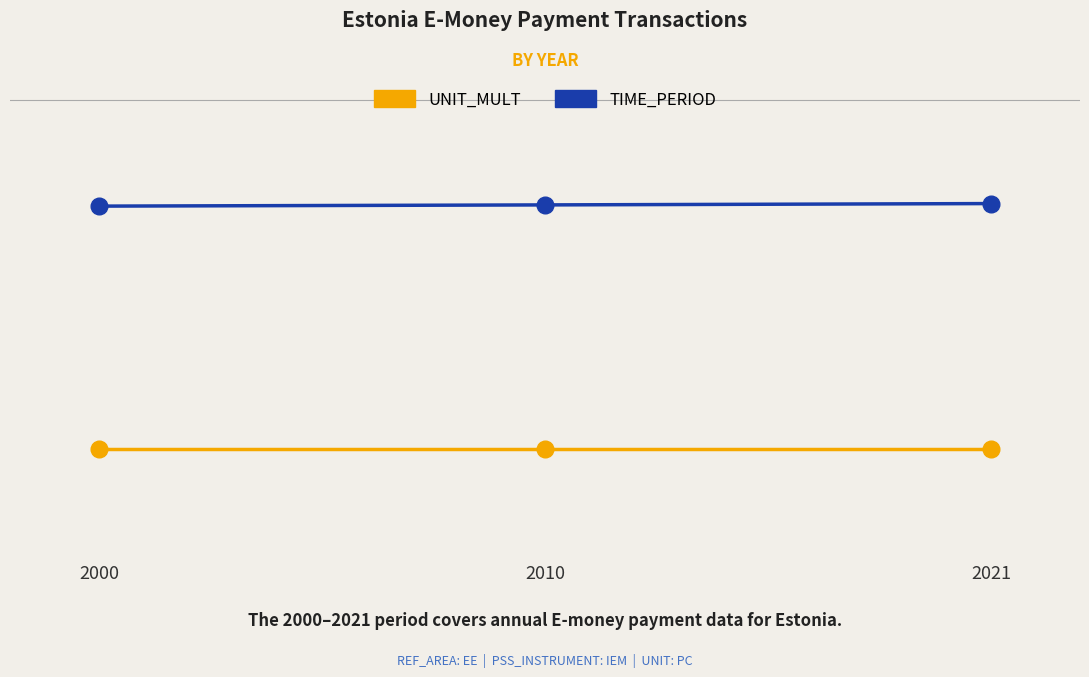

List the labels in order of UNIT_MULT value, largest first.

2000, 2010, 2021